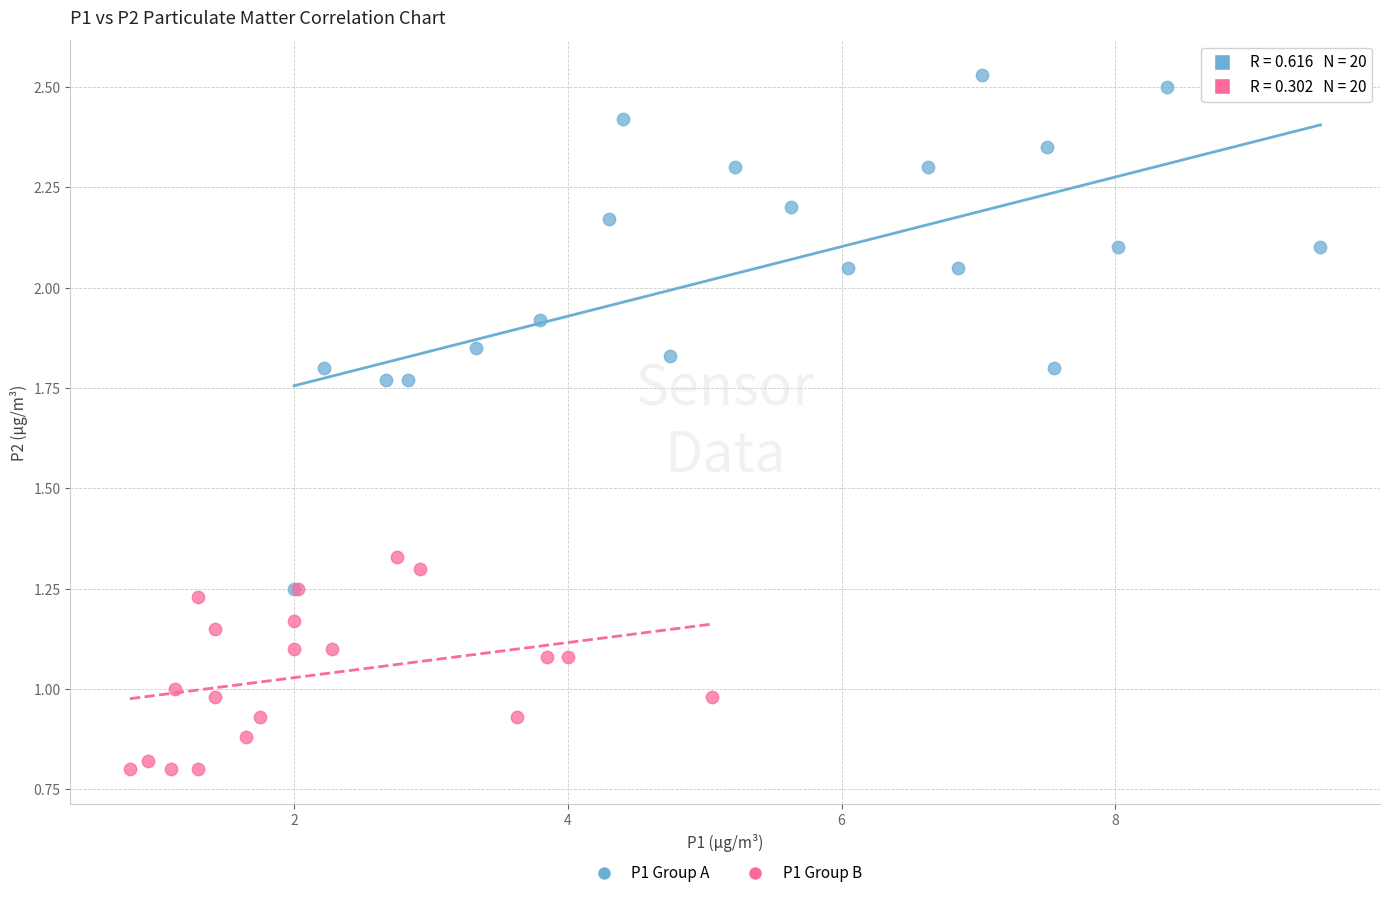

Which series has the largest Y range (max minus min)?

P1 Group A